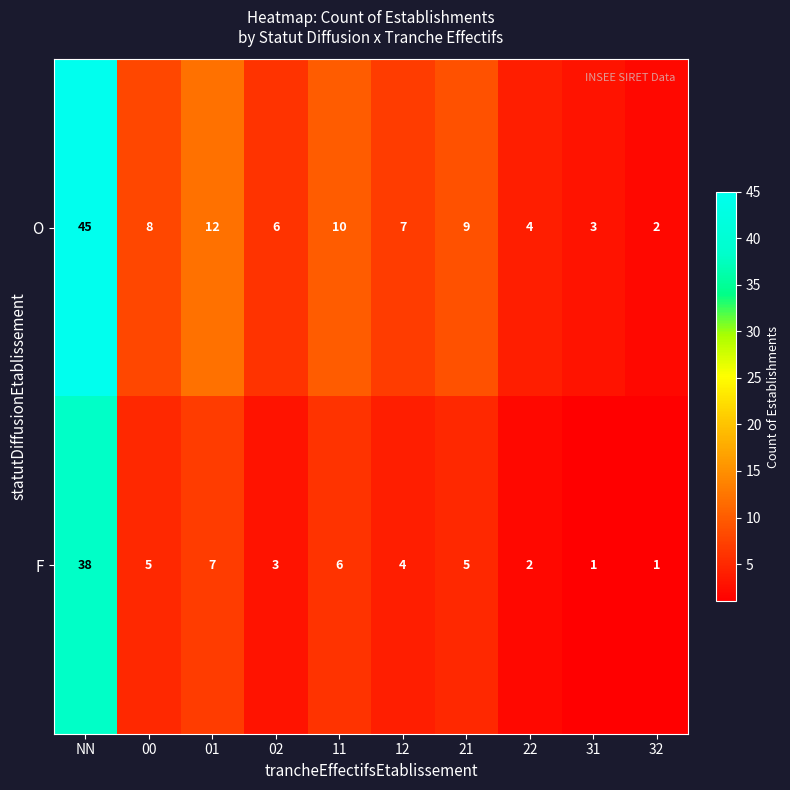

Count the number of data series in this chart.

2